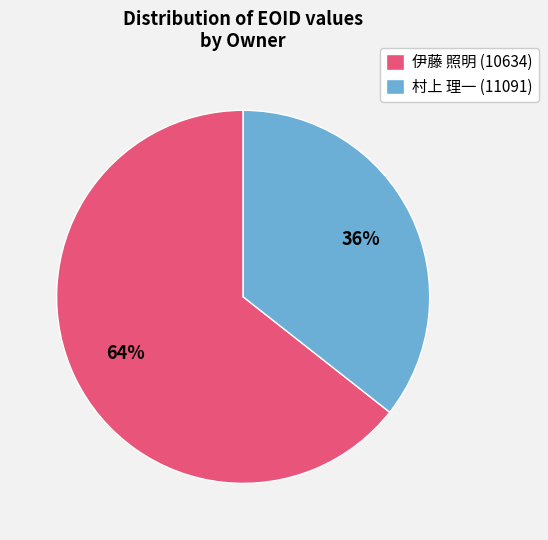

Which slice is the smallest?

村上 理一 (11091)